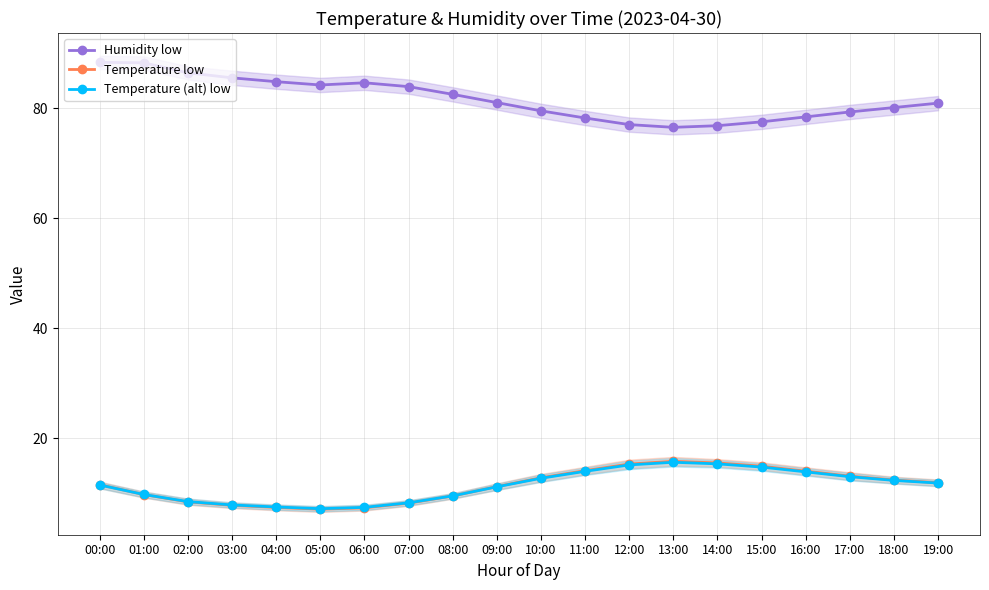

Which series has the largest total across all categories?

Humidity low